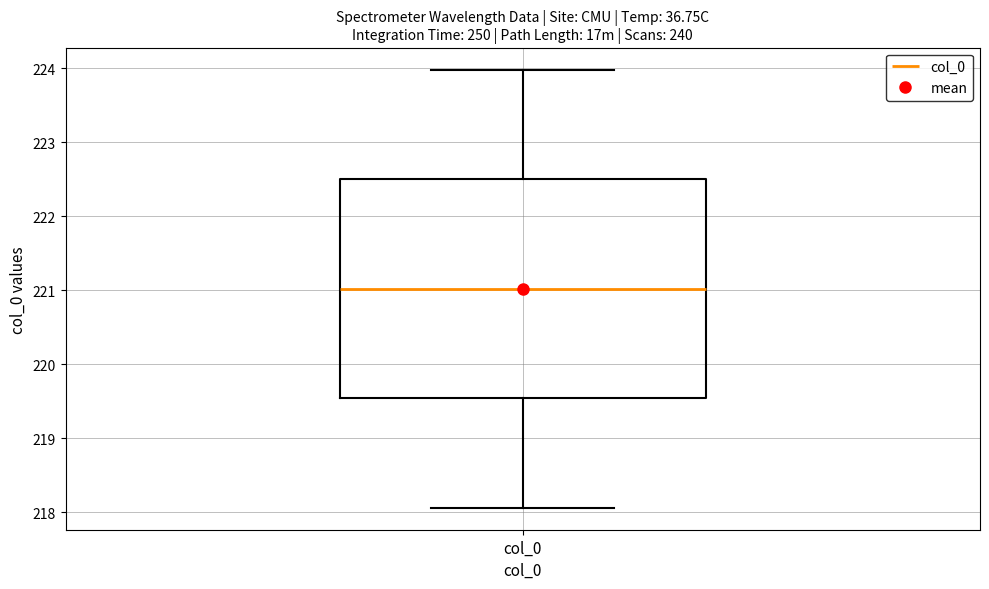

Read this box plot against the y-axis: the position of the median line, the range covered by the box, and the ends of both whiskers. The values are not printed on the chart, so give them approximately, as read against the axis.

median 221.0, box 219.5 to 222.5, whiskers 218.1 to 224.0